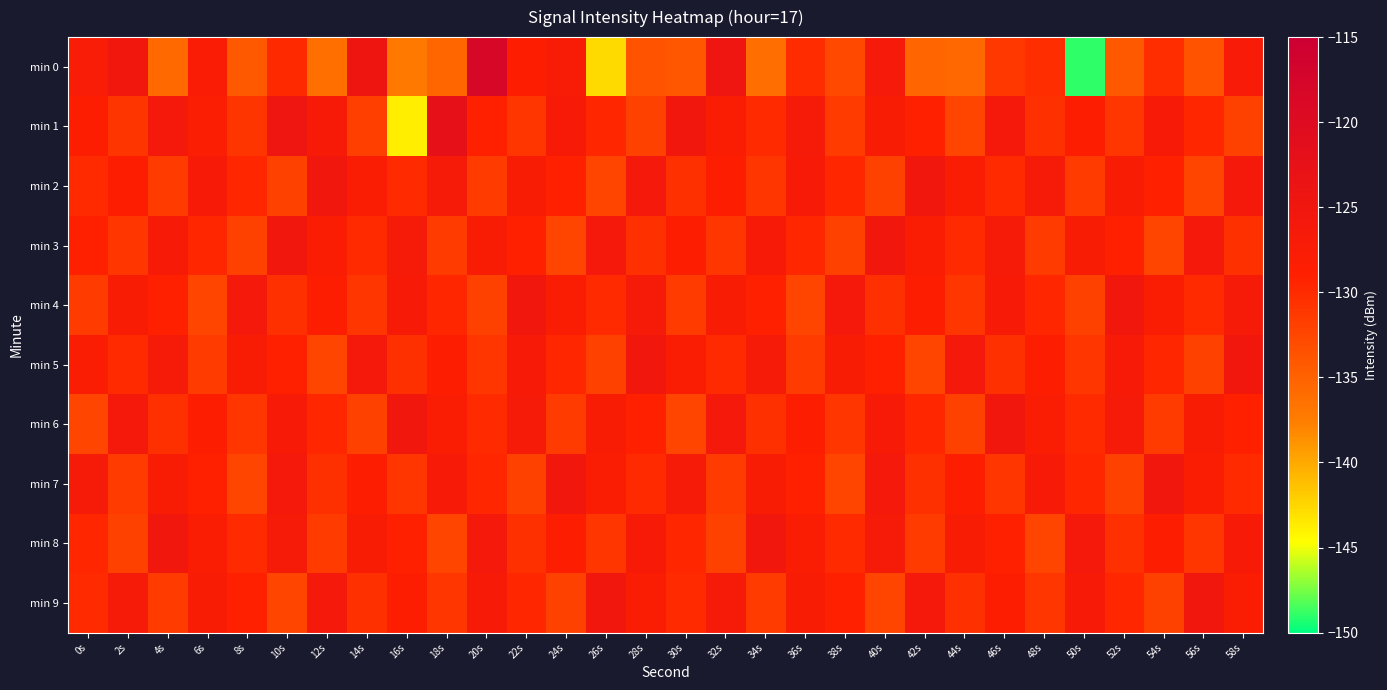

Reading right to left, what are all the values shown in this chart?

min 0: 58s=-127.1	56s=-133.7	54s=-130.3	52s=-134.2	50s=-148.9	48s=-130.3	46s=-131.2	44s=-135.6	42s=-135.2	40s=-126.5	38s=-132.8	36s=-130.1	34s=-136.2	32s=-124.6	30s=-133.9	28s=-133.6	26s=-142.6	24s=-127.2	22s=-128.4	20s=-118.3	18s=-135.5	16s=-137.1	14s=-124.6	12s=-136.3	10s=-129.9	8s=-134.2	6s=-127.7	4s=-135.7	2s=-125.3	0s=-127.4
min 1: 58s=-132.0	56s=-129.5	54s=-127.0	52s=-131.0	50s=-128.5	48s=-130.5	46s=-126.0	44s=-132.5	42s=-129.0	40s=-127.5	38s=-131.5	36s=-126.5	34s=-130.0	32s=-128.0	30s=-125.5	28s=-132.0	26s=-129.5	24s=-127.0	22s=-131.0	20s=-129.0	18s=-122.1	16s=-143.7	14s=-131.8	12s=-126.9	10s=-124.7	8s=-131.0	6s=-128.3	4s=-126.2	2s=-131.0	0s=-128.5
min 2: 58s=-126.0	56s=-132.5	54s=-129.0	52s=-127.5	50s=-131.5	48s=-126.5	46s=-130.0	44s=-128.0	42s=-125.5	40s=-132.0	38s=-129.5	36s=-127.0	34s=-131.0	32s=-128.5	30s=-130.5	28s=-126.0	26s=-132.5	24s=-129.0	22s=-127.5	20s=-131.5	18s=-126.5	16s=-130.0	14s=-128.0	12s=-125.5	10s=-132.0	8s=-129.5	6s=-127.0	4s=-131.5	2s=-128.5	0s=-130.0
min 3: 58s=-130.5	56s=-126.0	54s=-132.5	52s=-129.0	50s=-127.5	48s=-131.5	46s=-126.5	44s=-130.0	42s=-128.0	40s=-125.5	38s=-132.0	36s=-129.5	34s=-127.0	32s=-131.0	30s=-128.5	28s=-130.5	26s=-126.0	24s=-132.5	22s=-129.0	20s=-127.5	18s=-131.5	16s=-126.5	14s=-130.0	12s=-128.0	10s=-125.5	8s=-132.0	6s=-129.5	4s=-127.0	2s=-131.0	0s=-129.0
min 4: 58s=-126.5	56s=-130.0	54s=-128.0	52s=-125.5	50s=-132.0	48s=-129.5	46s=-127.0	44s=-131.0	42s=-128.5	40s=-130.5	38s=-126.0	36s=-132.5	34s=-129.0	32s=-127.5	30s=-131.5	28s=-126.5	26s=-130.0	24s=-128.0	22s=-125.5	20s=-132.0	18s=-129.5	16s=-127.0	14s=-131.0	12s=-128.5	10s=-130.5	8s=-126.0	6s=-132.5	4s=-129.0	2s=-127.5	0s=-131.5
min 5: 58s=-125.5	56s=-132.0	54s=-129.5	52s=-127.0	50s=-131.0	48s=-128.5	46s=-130.5	44s=-126.0	42s=-132.5	40s=-129.0	38s=-127.5	36s=-131.5	34s=-126.5	32s=-130.0	30s=-128.0	28s=-125.5	26s=-132.0	24s=-129.5	22s=-127.0	20s=-131.0	18s=-128.5	16s=-130.5	14s=-126.0	12s=-132.5	10s=-129.0	8s=-127.5	6s=-131.5	4s=-126.5	2s=-130.0	0s=-128.0
min 6: 58s=-129.0	56s=-127.5	54s=-131.5	52s=-126.5	50s=-130.0	48s=-128.0	46s=-125.5	44s=-132.0	42s=-129.5	40s=-127.0	38s=-131.0	36s=-128.5	34s=-130.5	32s=-126.0	30s=-132.5	28s=-129.0	26s=-127.5	24s=-131.5	22s=-126.5	20s=-130.0	18s=-128.0	16s=-125.5	14s=-132.0	12s=-129.5	10s=-127.0	8s=-131.0	6s=-128.5	4s=-130.5	2s=-126.0	0s=-132.5
min 7: 58s=-130.0	56s=-128.0	54s=-125.5	52s=-132.0	50s=-129.5	48s=-127.0	46s=-131.0	44s=-128.5	42s=-130.5	40s=-126.0	38s=-132.5	36s=-129.0	34s=-127.5	32s=-131.5	30s=-126.5	28s=-130.0	26s=-128.0	24s=-125.5	22s=-132.0	20s=-129.5	18s=-127.0	16s=-131.0	14s=-128.5	12s=-130.5	10s=-126.0	8s=-132.5	6s=-129.0	4s=-127.5	2s=-131.5	0s=-126.5
min 8: 58s=-127.0	56s=-131.0	54s=-128.5	52s=-130.5	50s=-126.0	48s=-132.5	46s=-129.0	44s=-127.5	42s=-131.5	40s=-126.5	38s=-130.0	36s=-128.0	34s=-125.5	32s=-132.0	30s=-129.5	28s=-127.0	26s=-131.0	24s=-128.5	22s=-130.5	20s=-126.0	18s=-132.5	16s=-129.0	14s=-127.5	12s=-131.5	10s=-126.5	8s=-130.0	6s=-128.0	4s=-125.5	2s=-132.0	0s=-129.5
min 9: 58s=-128.0	56s=-125.5	54s=-132.0	52s=-129.5	50s=-127.0	48s=-131.0	46s=-128.5	44s=-130.5	42s=-126.0	40s=-132.5	38s=-129.0	36s=-127.5	34s=-131.5	32s=-126.5	30s=-130.0	28s=-128.0	26s=-125.5	24s=-132.0	22s=-129.5	20s=-127.0	18s=-131.0	16s=-128.5	14s=-130.5	12s=-126.0	10s=-132.5	8s=-129.0	6s=-127.5	4s=-131.5	2s=-126.5	0s=-130.0